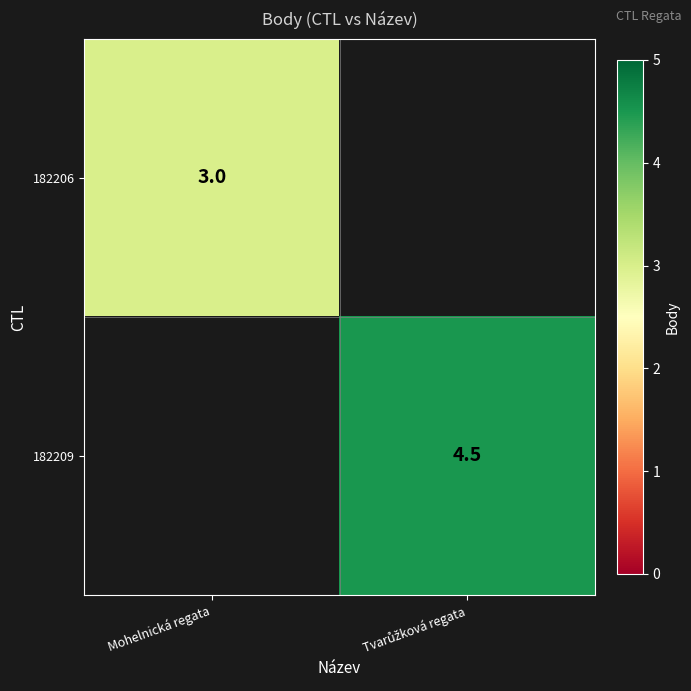

True or false: 182206 has a value of 1.2 at Mohelnická regata.

False